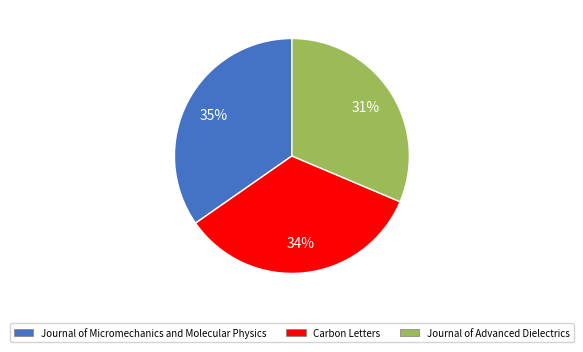

Do Journal of Micromechanics and Molecular Physics and Journal of Advanced Dielectrics together represent more than half of the pie?

Yes